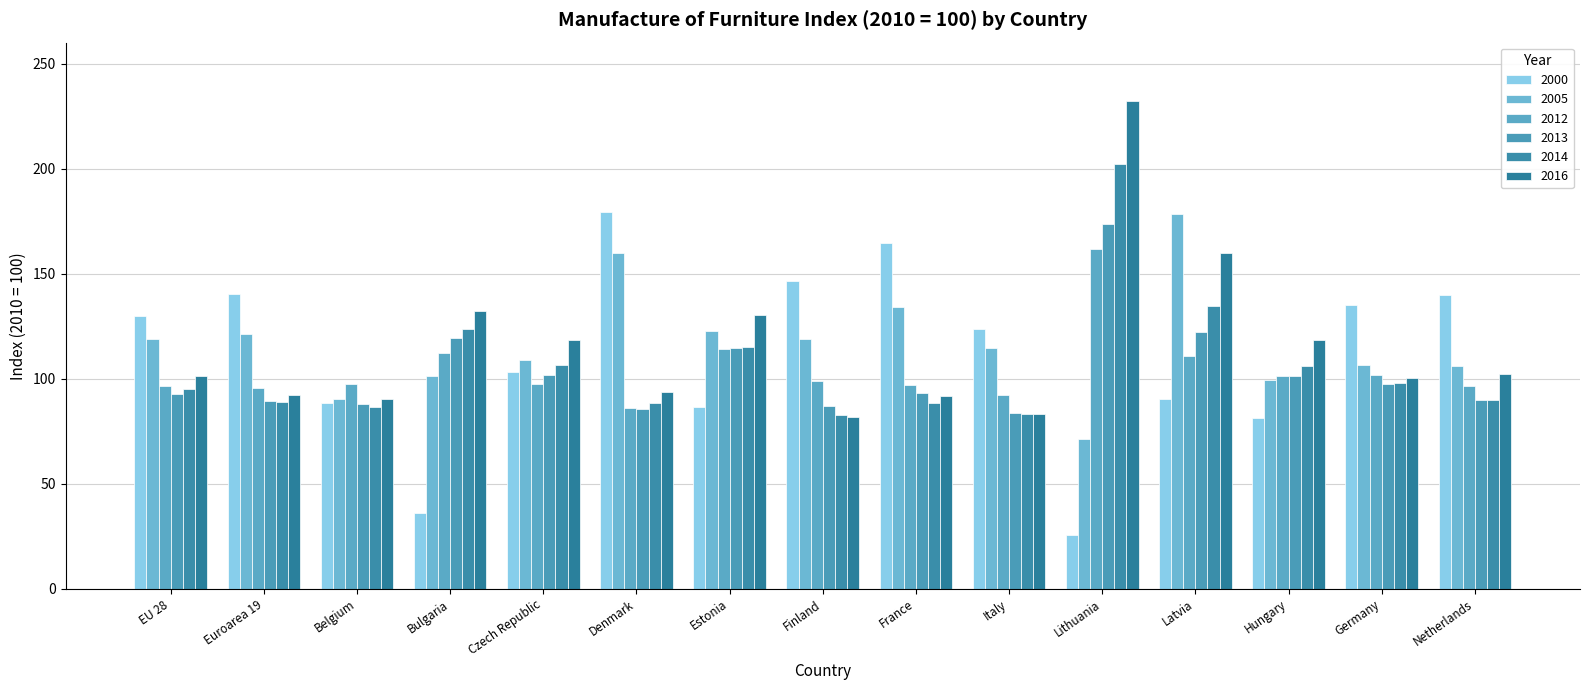

What are all the series names shown in the legend?

2000, 2005, 2012, 2013, 2014, 2016